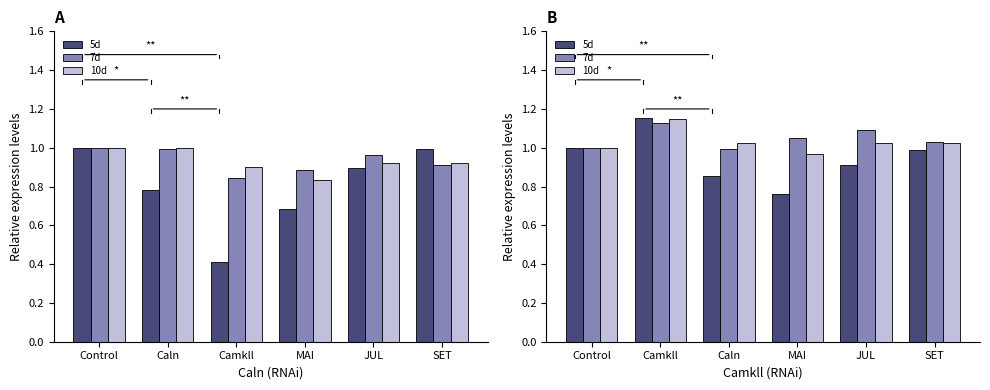

Are the bars grouped side by side (vs. stacked)?

Yes